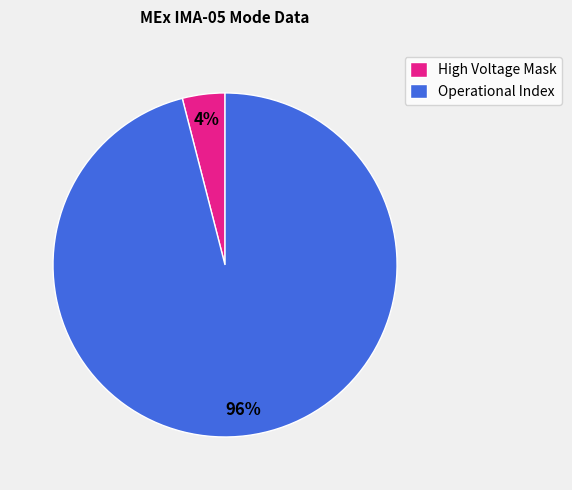

Do High Voltage Mask and Operational Index together represent more than half of the pie?

Yes